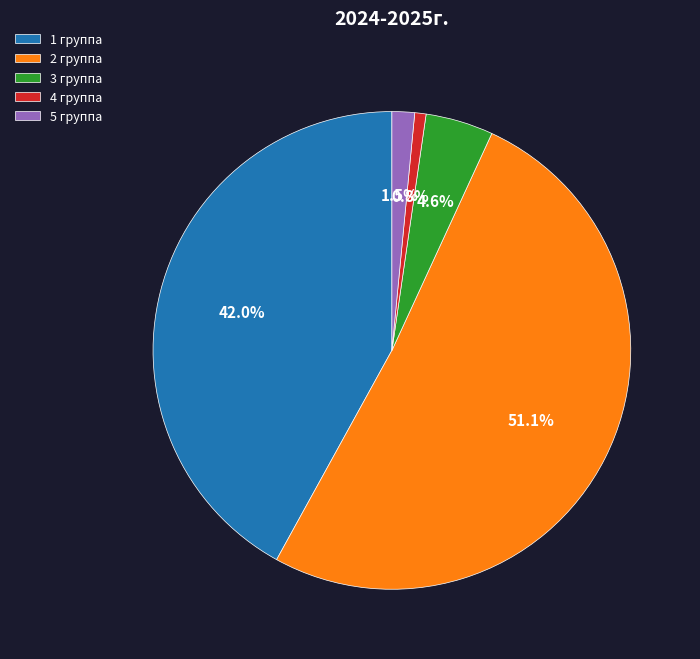

Combined, do 2 группа and 5 группа account for over 50%?

Yes